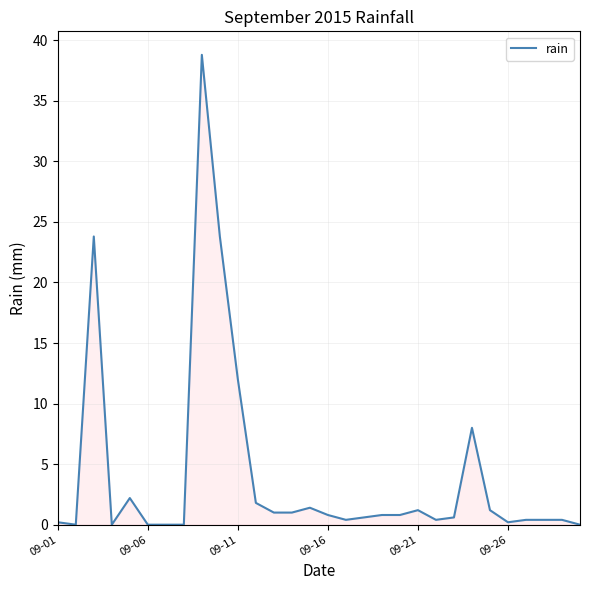

What is the difference between the maximum and minimum values?

38.8